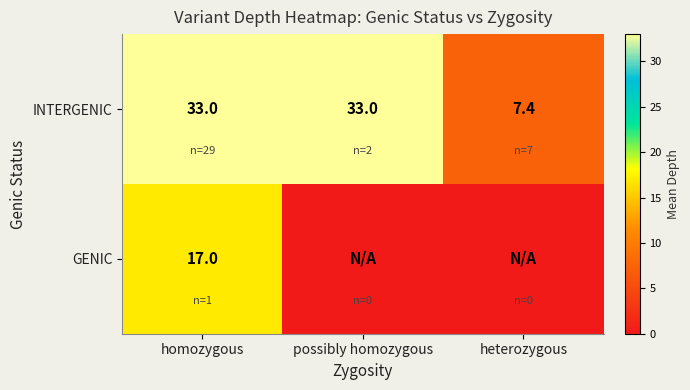

What is the sum of all INTERGENIC values?

73.4